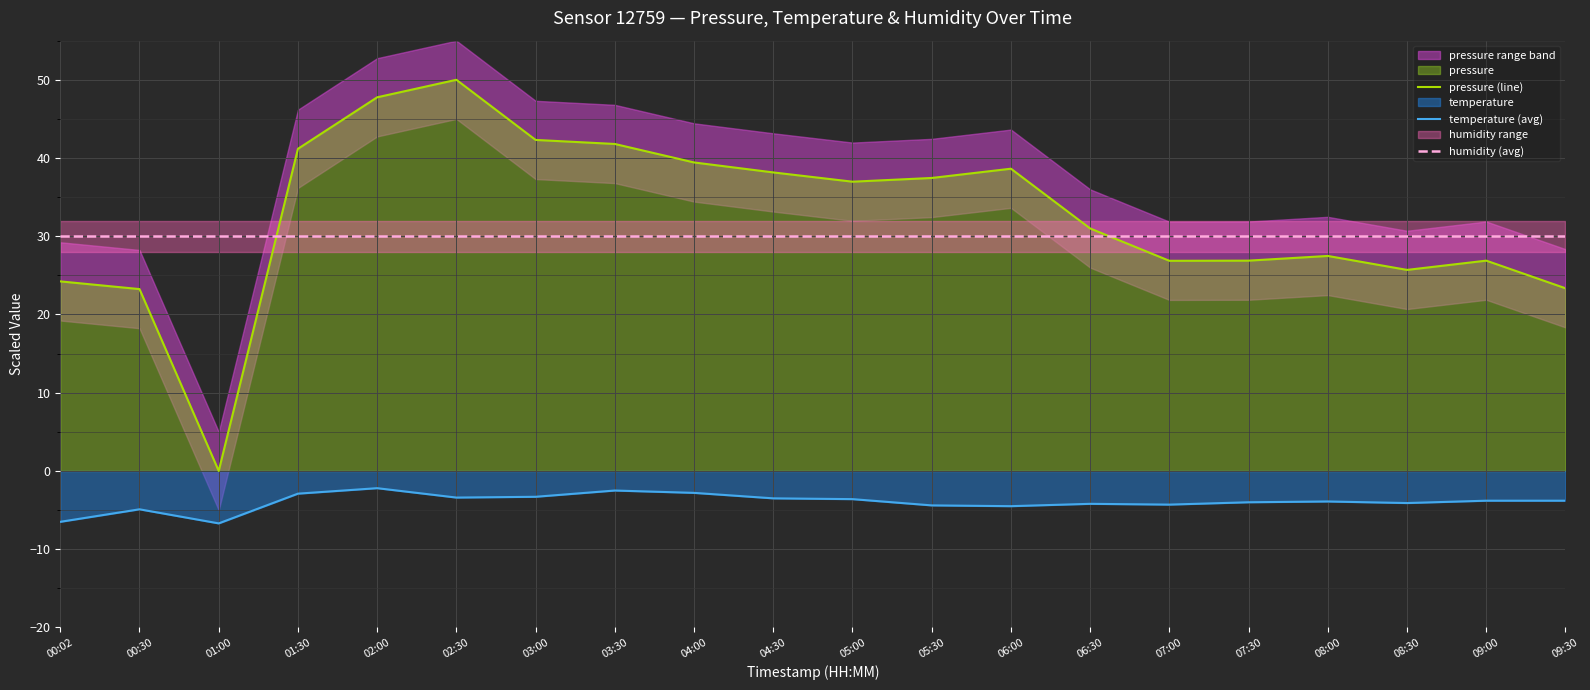

What is the total value across all series at 03:30?

69.3